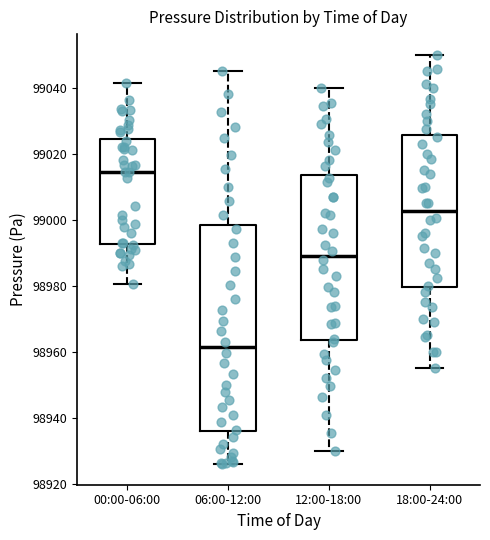

Which box's median line is the lowest?

06:00-12:00